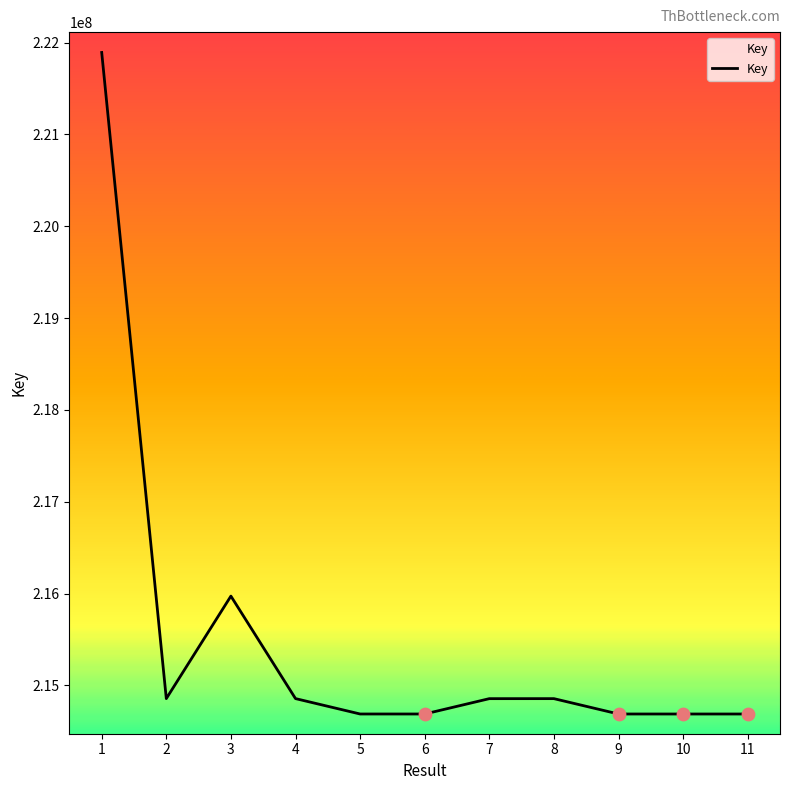

Approximately how many times larger is the value at 11 compared to 5?

1.0